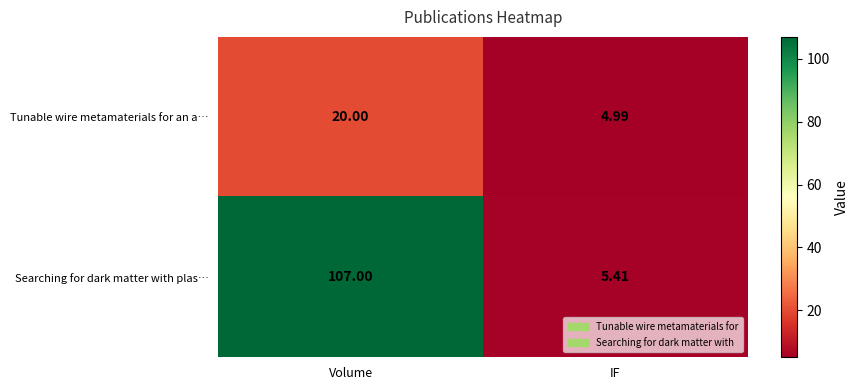

At which category is the sum across all series the highest?

Volume